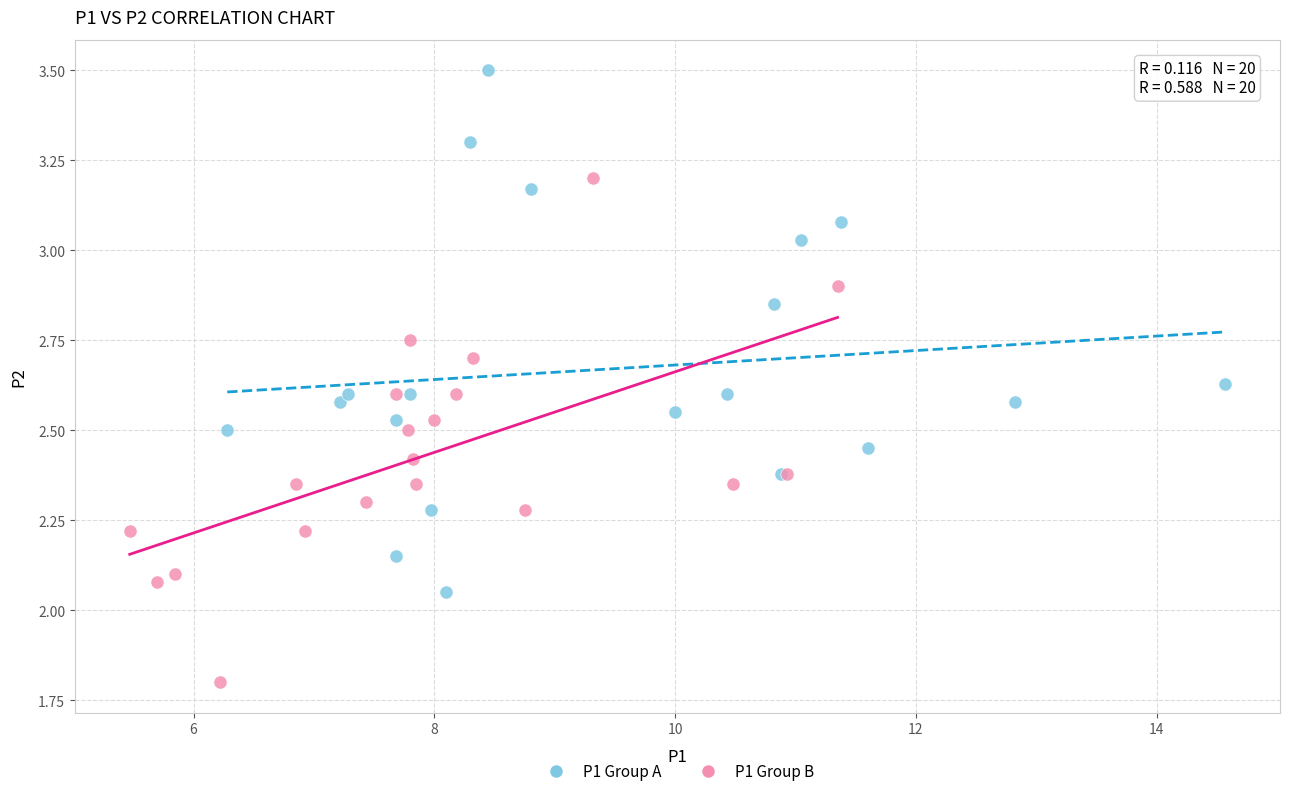

What are all the series names shown in the legend?

P1 Group A, P1 Group B